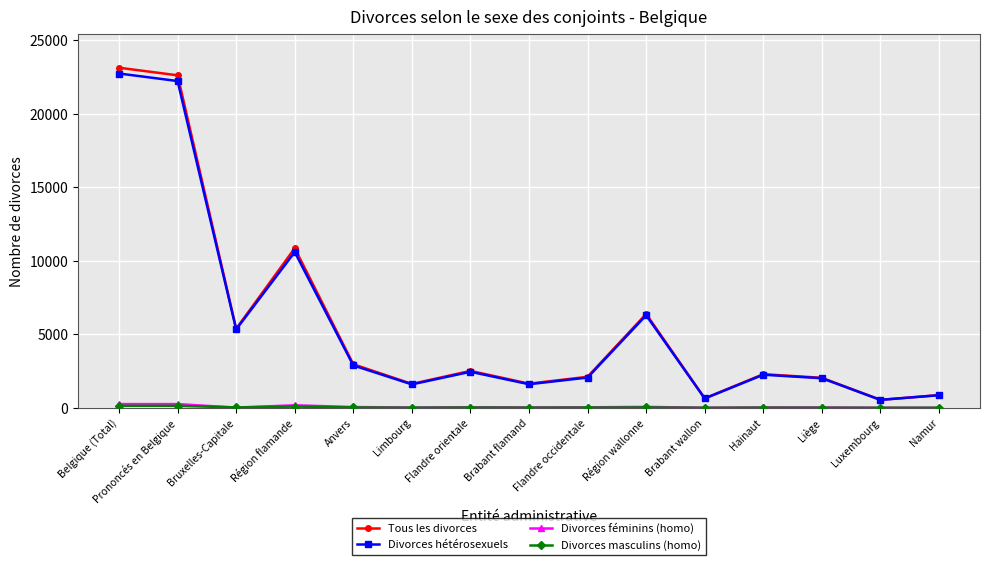

True or false: Divorces féminins (homo) and Divorces hétérosexuels cross at least once.

False